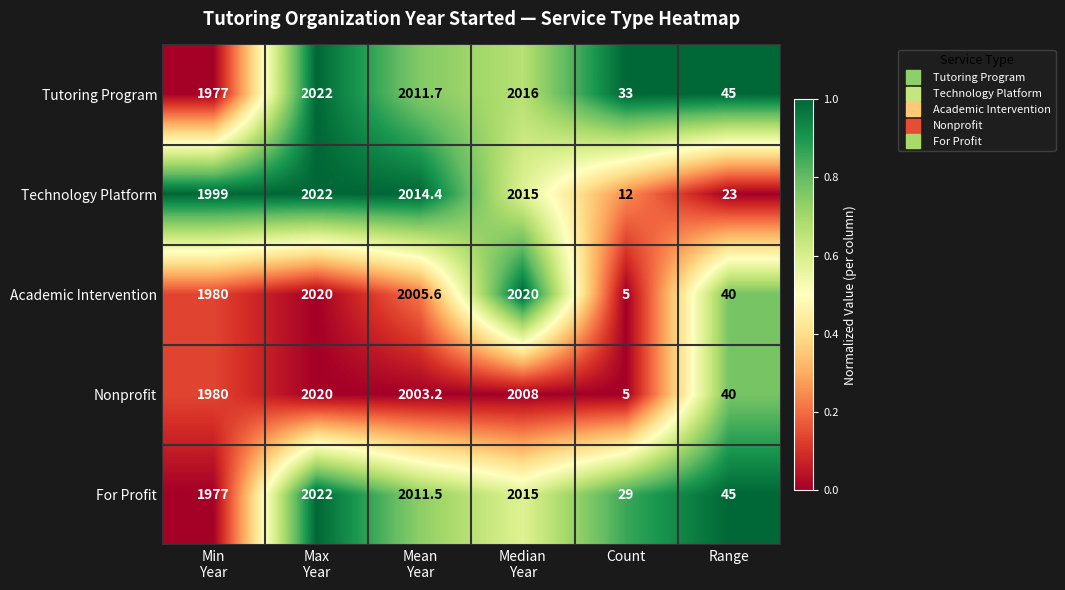

What is the total value across all series at Min
Year?

9913.0